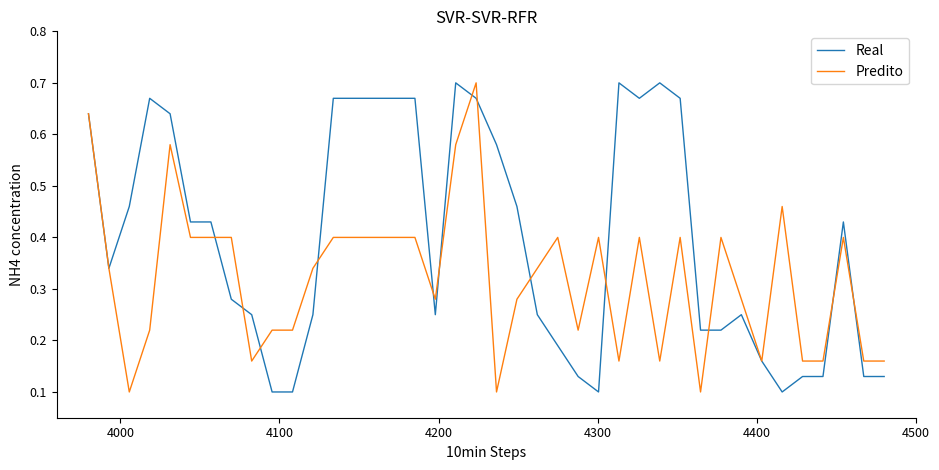

Which series has the largest total across all categories?

Real